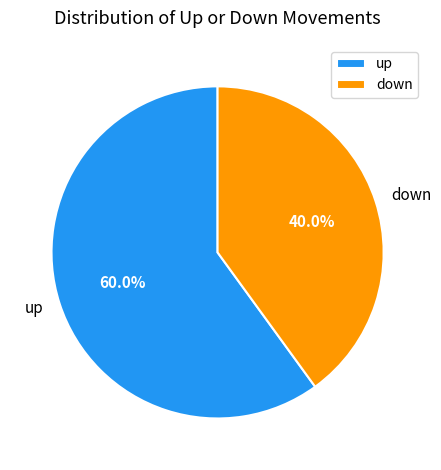

Is there any slice that represents more than half of the pie?

Yes